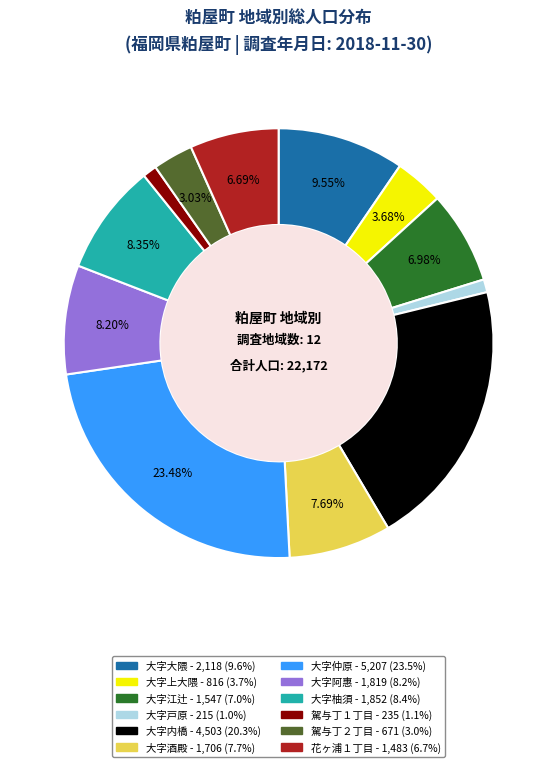

Do 大字上大隈 and 大字柚須 together represent more than half of the pie?

No